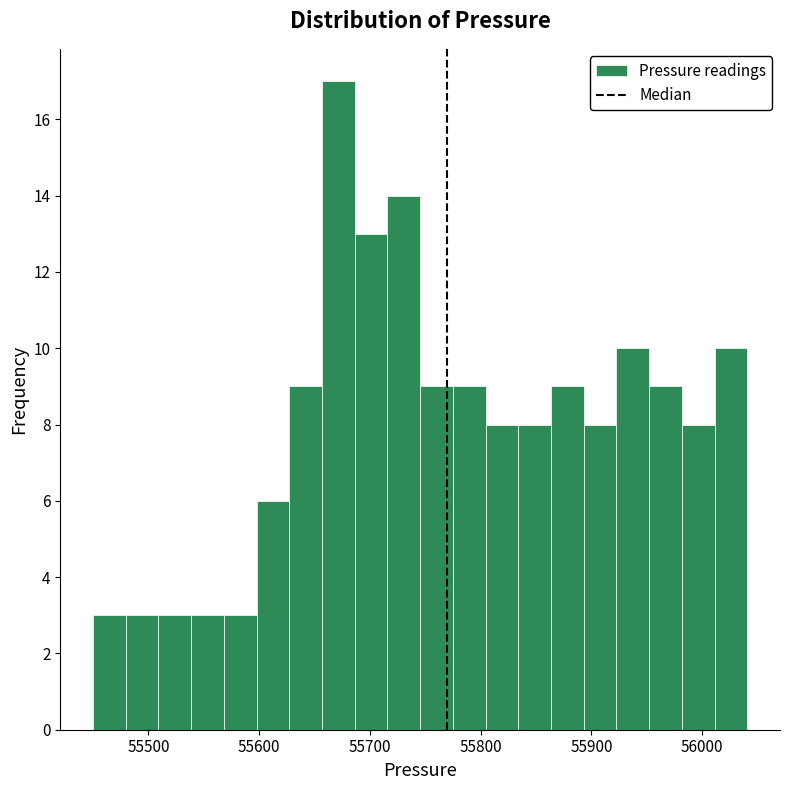

Around what value on the x-axis is the tallest bar? Give the approximate position of its centre, as read against the axis.

55670